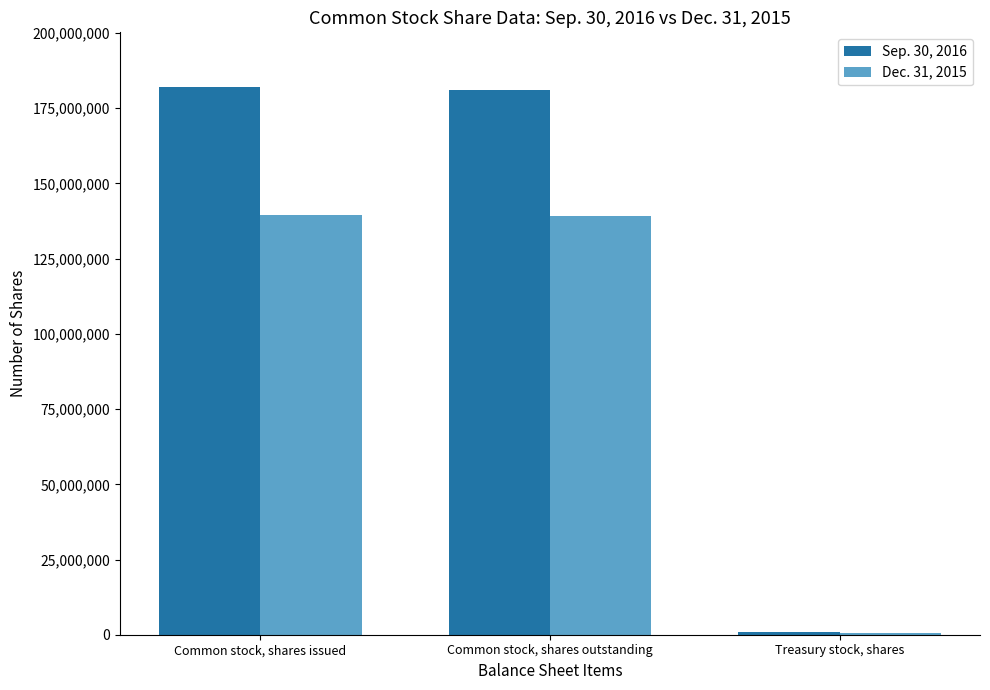

The Dec. 31, 2015 series shows 139076064 at Common stock, shares outstanding. True or false?

True